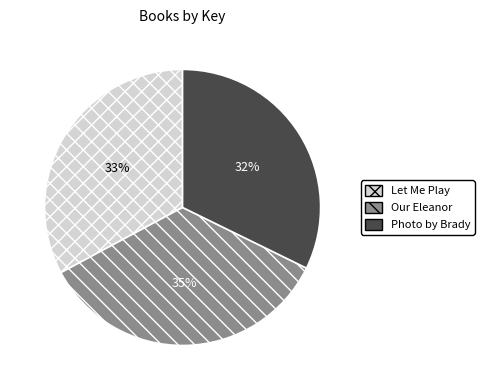

How many segments does this pie chart have?

3